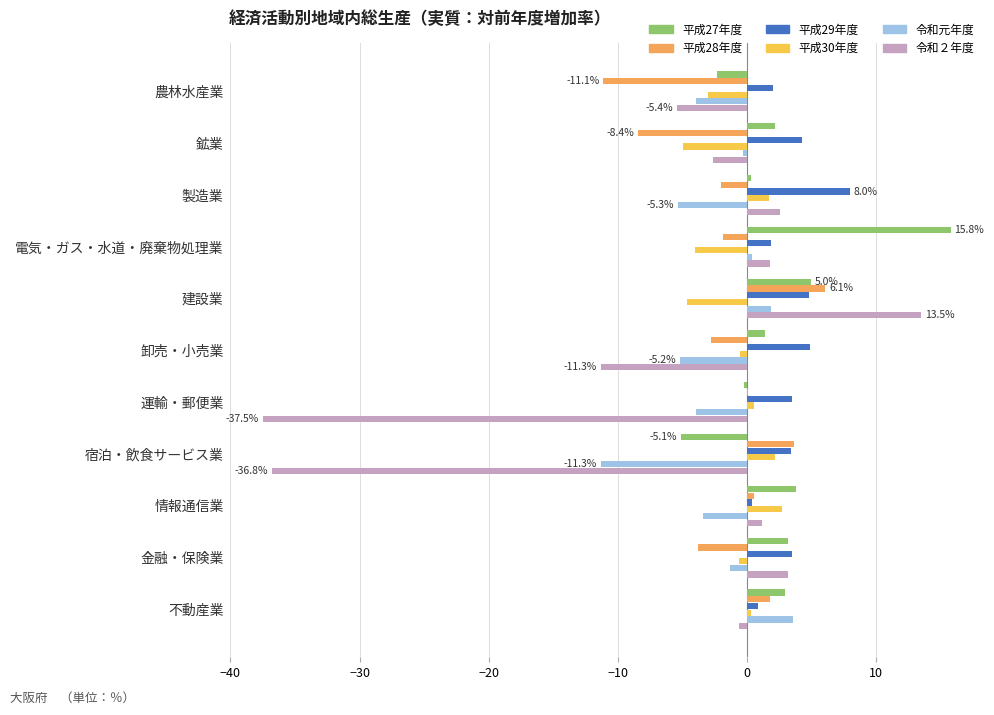

Read the 平成29年度 value at 宿泊・飲食サービス業.

3.4